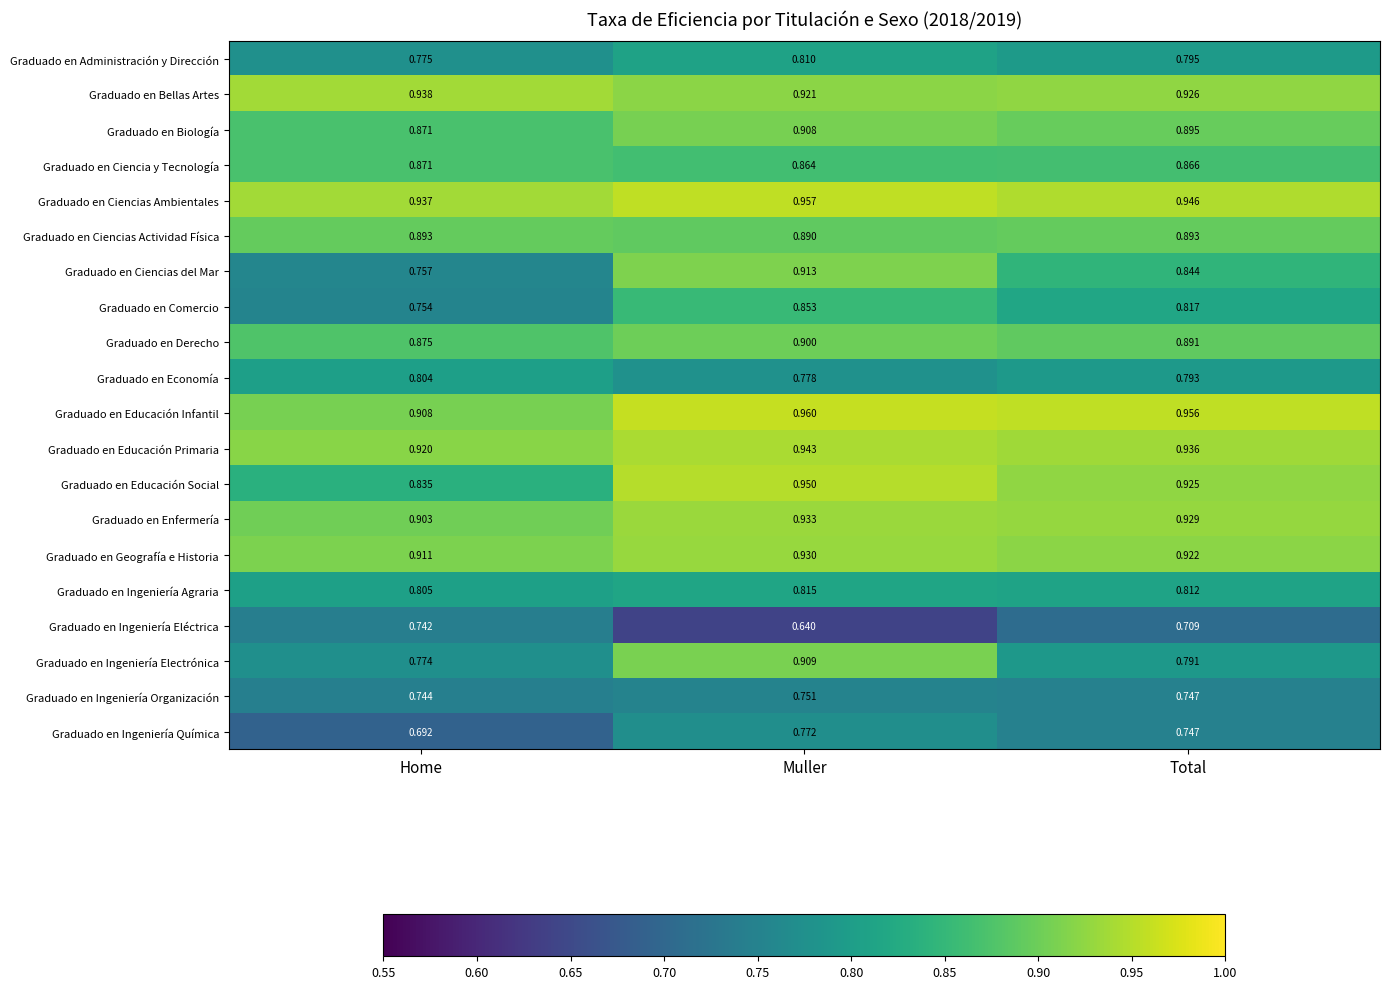

At which label does Graduado en Educación Primaria reach its peak?

Muller